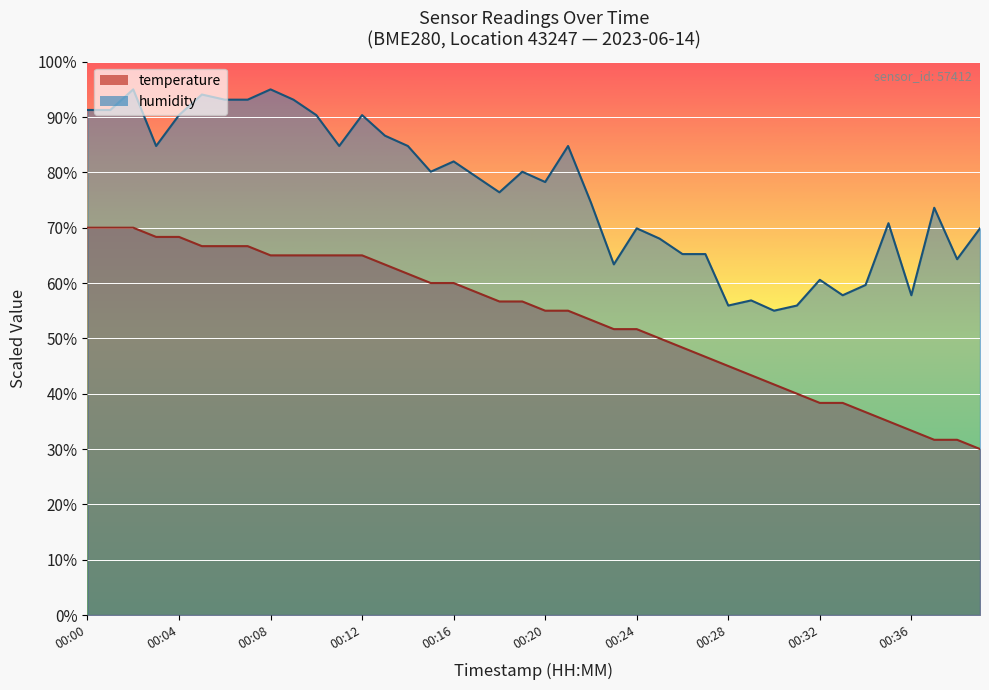

At 00:34, list the series in order from largest to smallest.

humidity, temperature